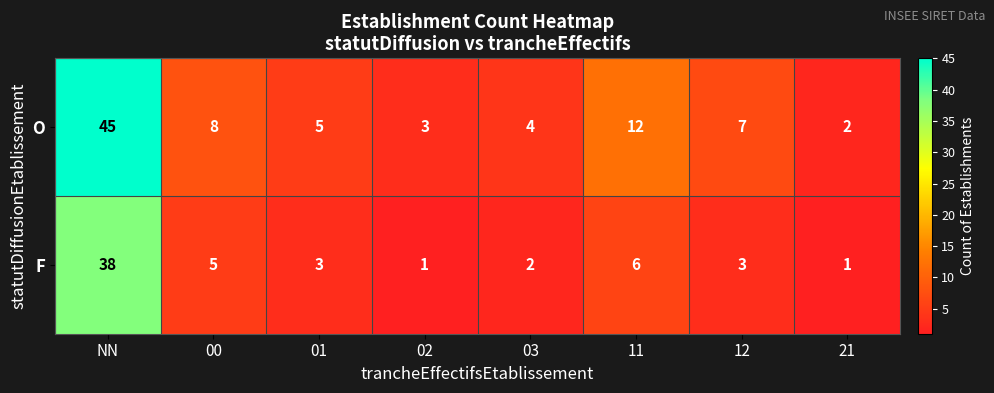

What is the greatest value displayed?

45